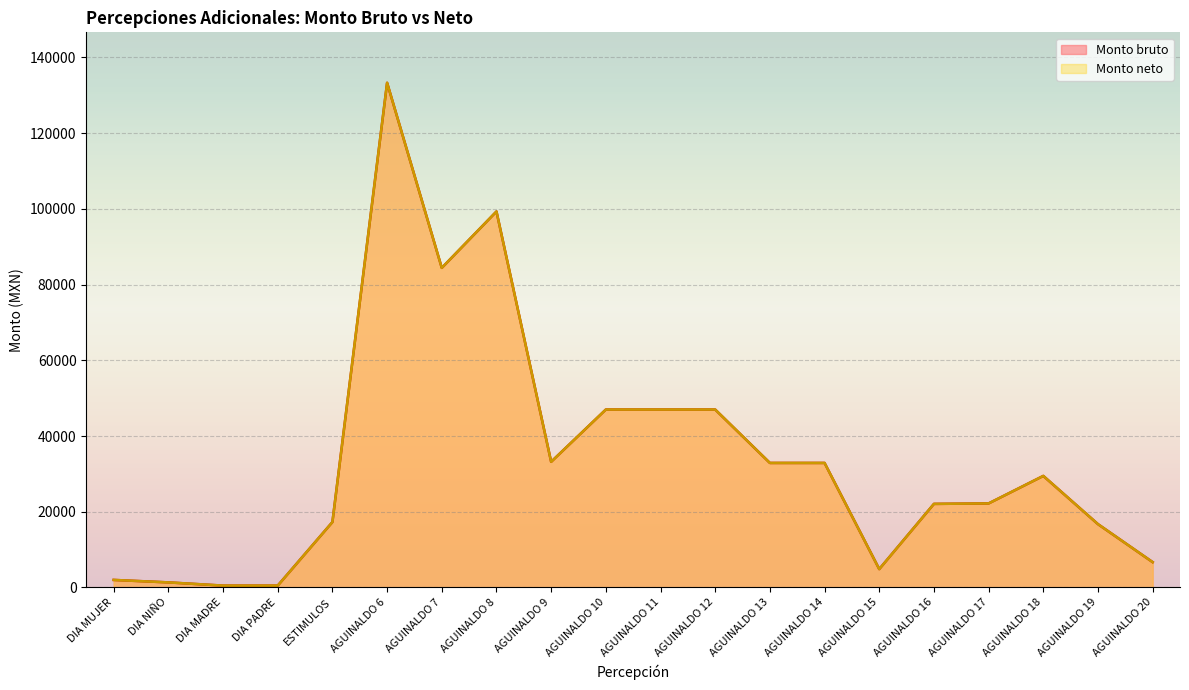

What is the minimum value shown in the chart?

500.0